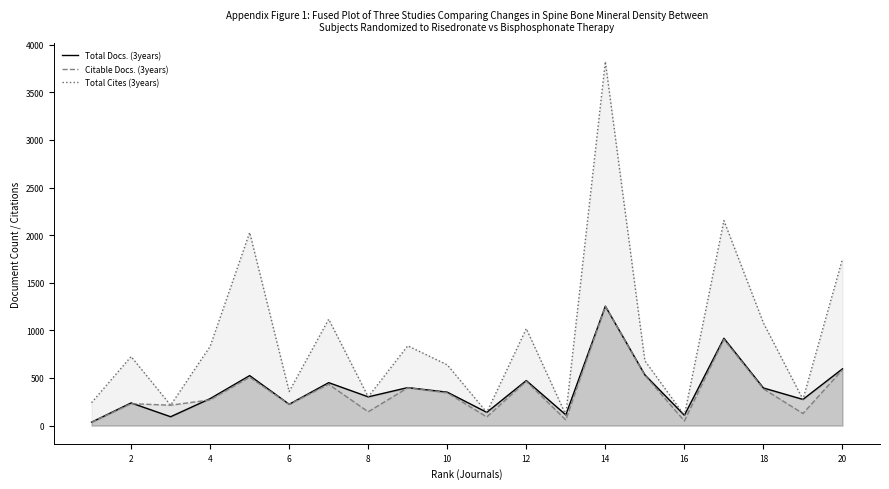

Which series changed the most between 4 and 18?

Total Cites (3years)